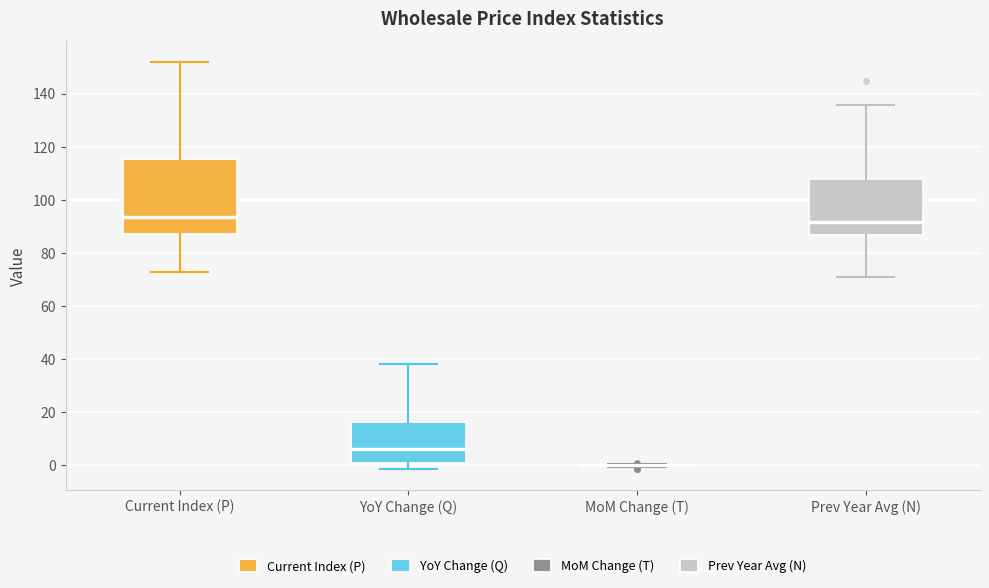

Where does the median line of the box for Current Index (P) sit on the y-axis? The values are not printed on the chart, so give them approximately, as read against the axis.

94